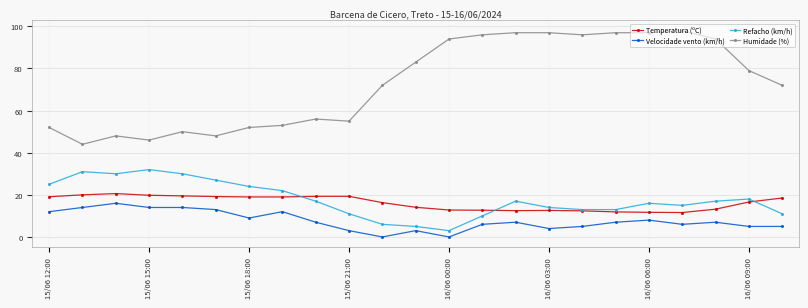

What is the maximum value shown in the chart?

98.0